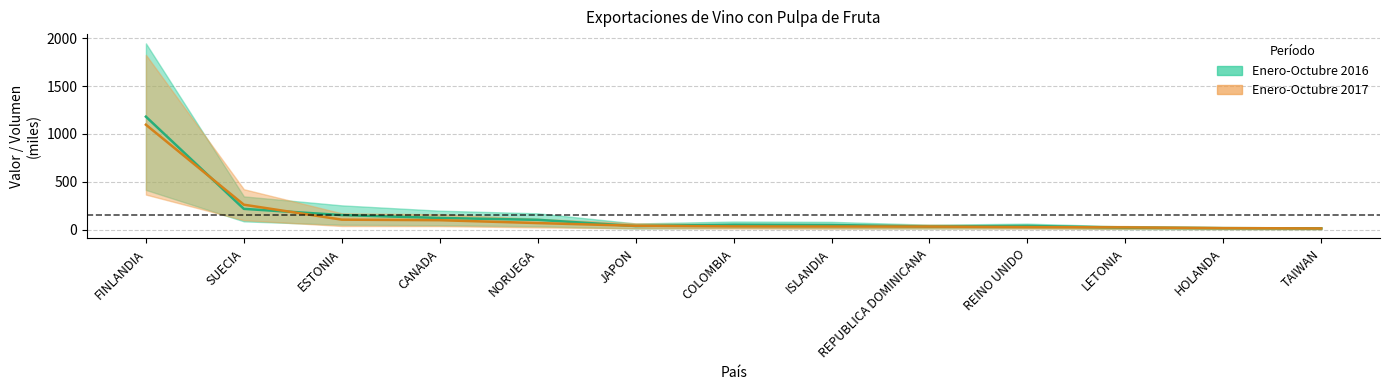

Reading left to right, extract all data points from this chart.

Volumen 2016: FINLANDIA=1181.1	SUECIA=216.4	ESTONIA=151.5	CANADA=121.3	NORUEGA=101.8	JAPON=37.2	COLOMBIA=50.7	ISLANDIA=47.9	REPUBLICA DOMINICANA=31.2	REINO UNIDO=38.2	LETONIA=19.5	HOLANDA=15.0	TAIWAN=12.5
Valor 2016: FINLANDIA=1096.9	SUECIA=260.1	ESTONIA=103.6	CANADA=97.8	NORUEGA=67.9	JAPON=39.4	COLOMBIA=33.0	ISLANDIA=31.8	REPUBLICA DOMINICANA=31.2	REINO UNIDO=25.8	LETONIA=22.6	HOLANDA=15.0	TAIWAN=11.9